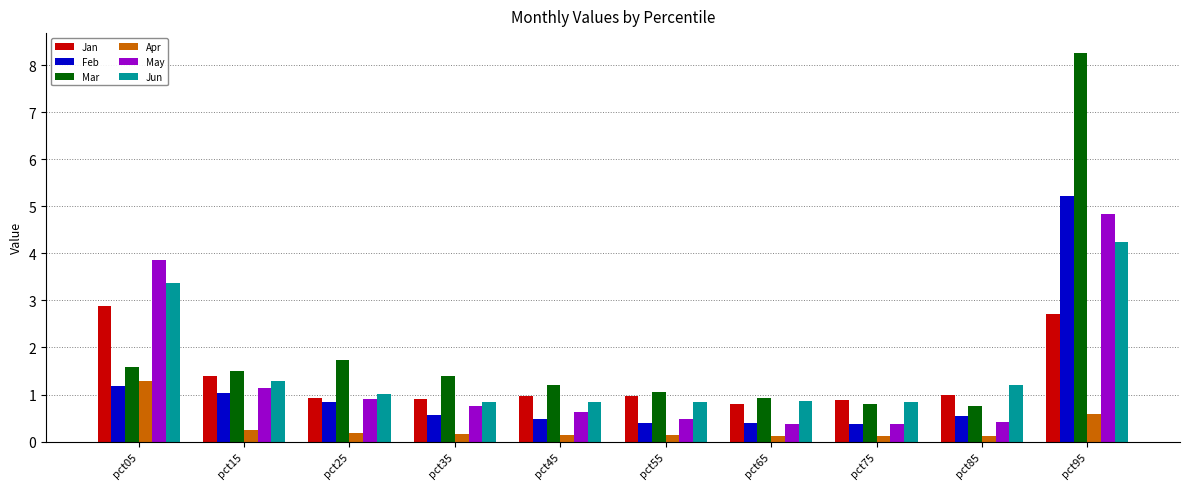

What is the difference between the Feb values at pct45 and pct25?

0.4